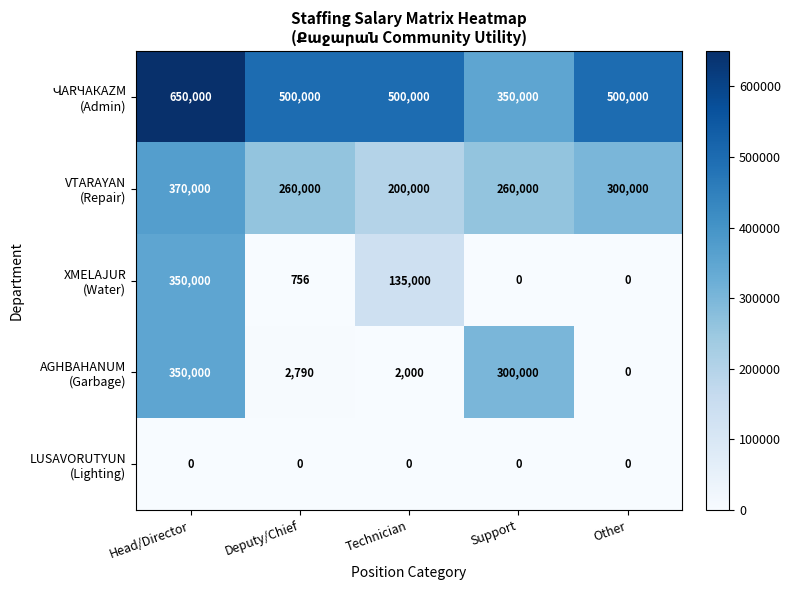

Which category has the highest value across all series?

Head/Director